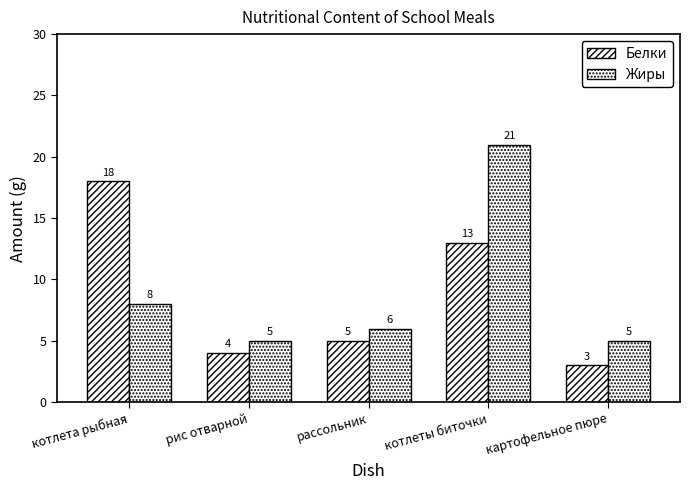

How many data points in Жиры are less than 6?

2